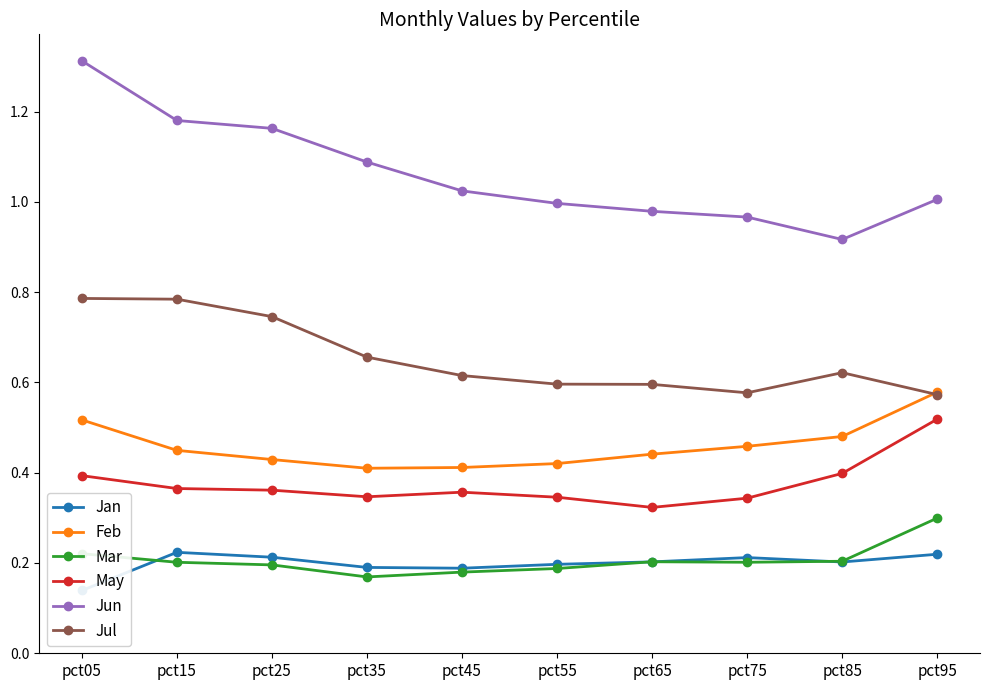

Where is the first local maximum for May?

pct45